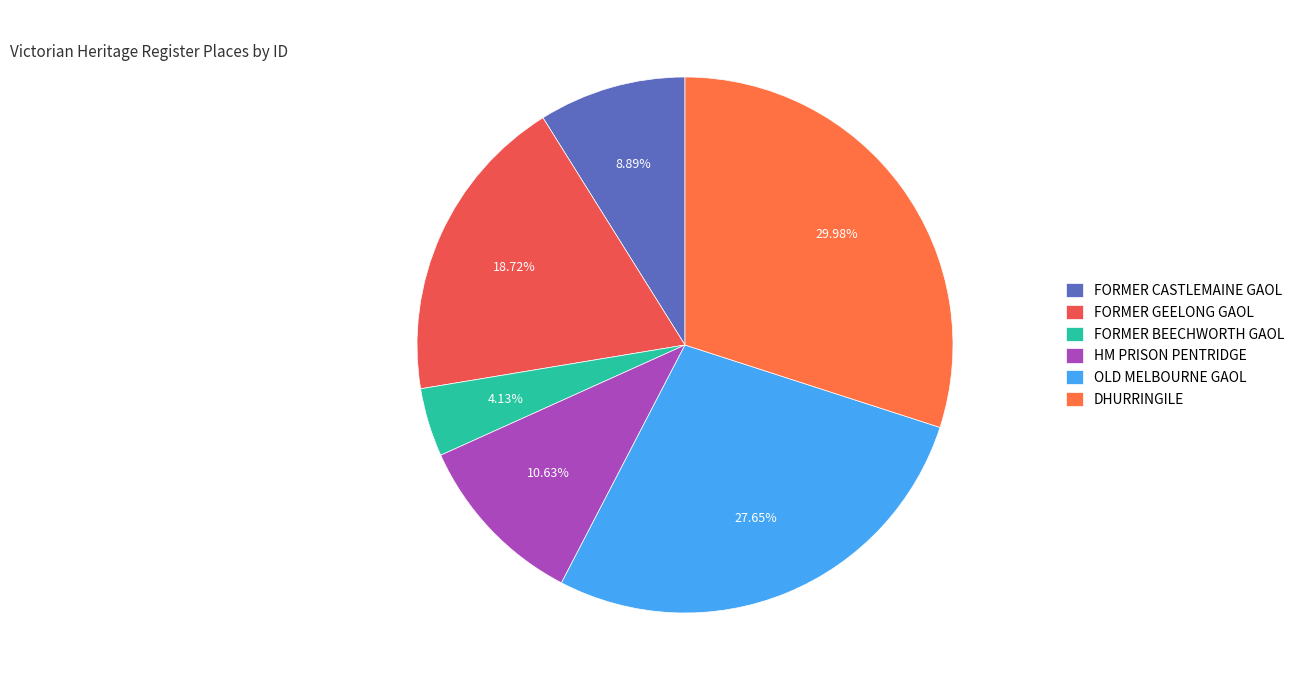

What percentage do OLD MELBOURNE GAOL and FORMER GEELONG GAOL together represent?

46.4%